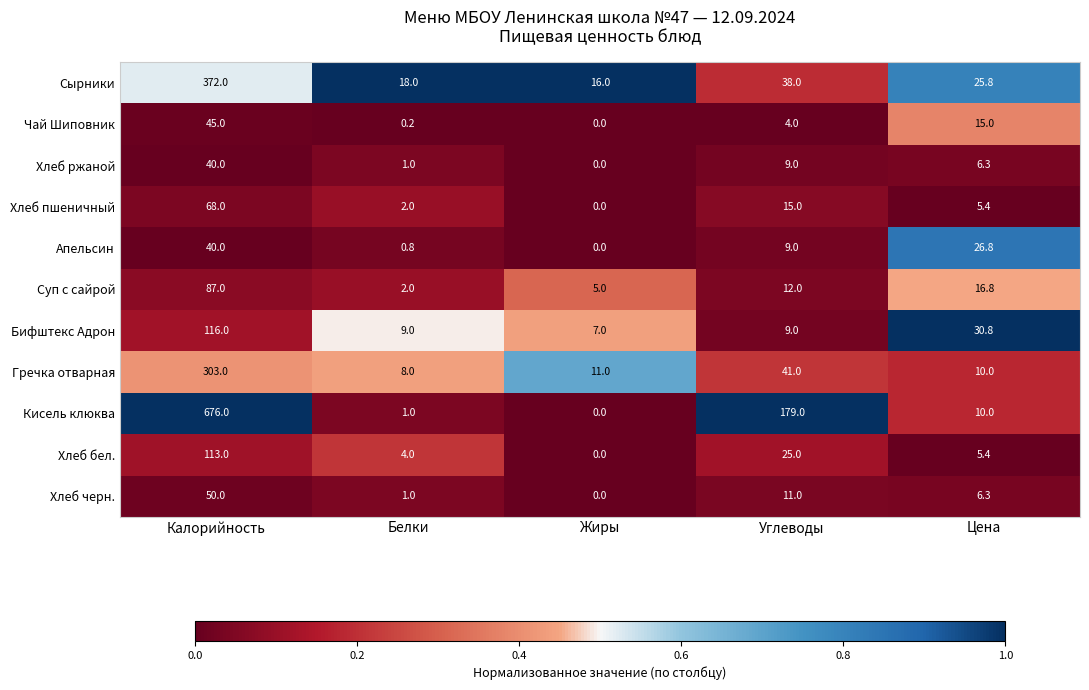

Which label corresponds to the smallest value in the chart?

Жиры